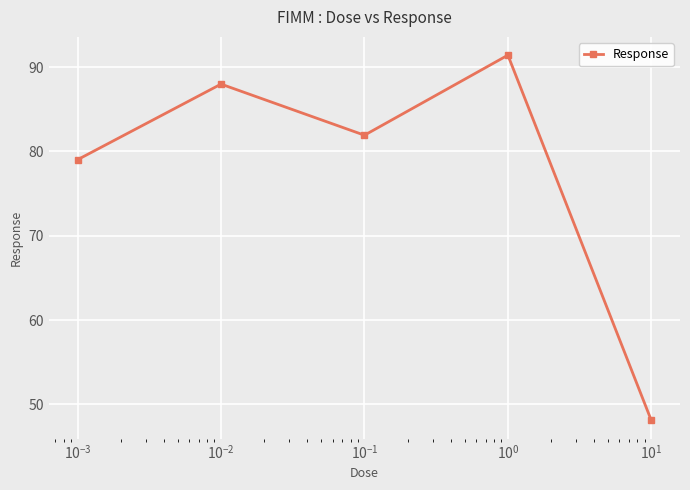

Does the chart have visible grid lines?

Yes